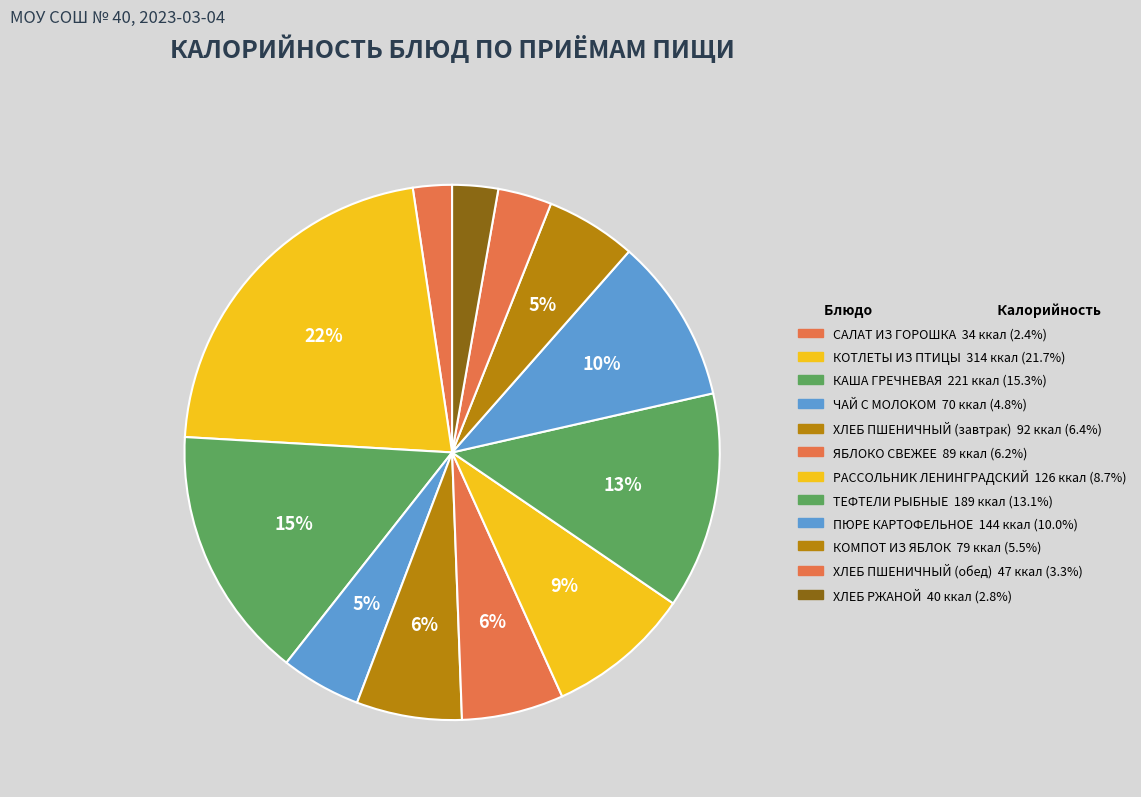

To the nearest percent, what is the average slice percentage?

8%